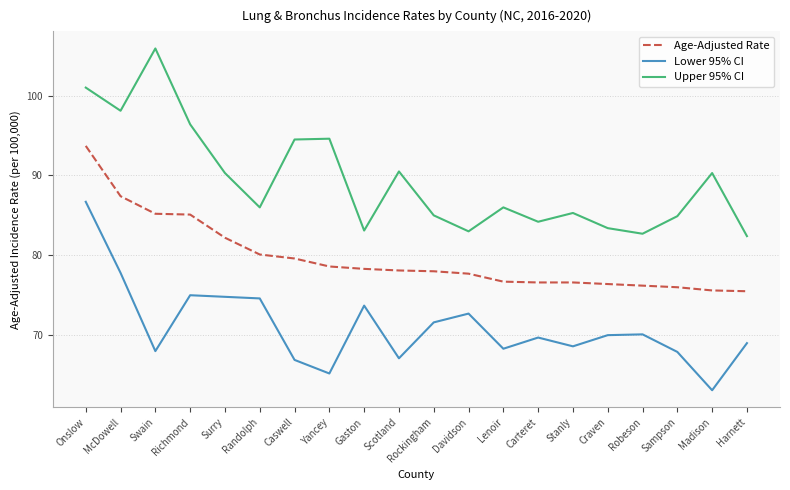

What position from the left is Caswell?

7